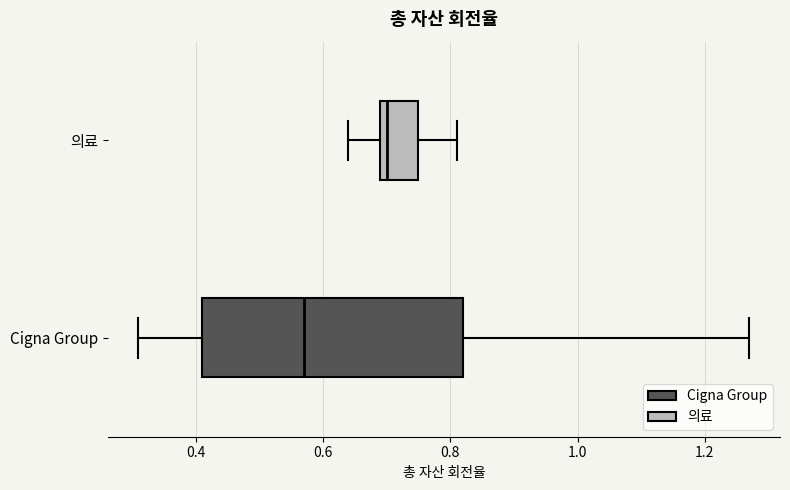

Comparing the boxes themselves (not the whiskers), which one is the widest?

Cigna Group